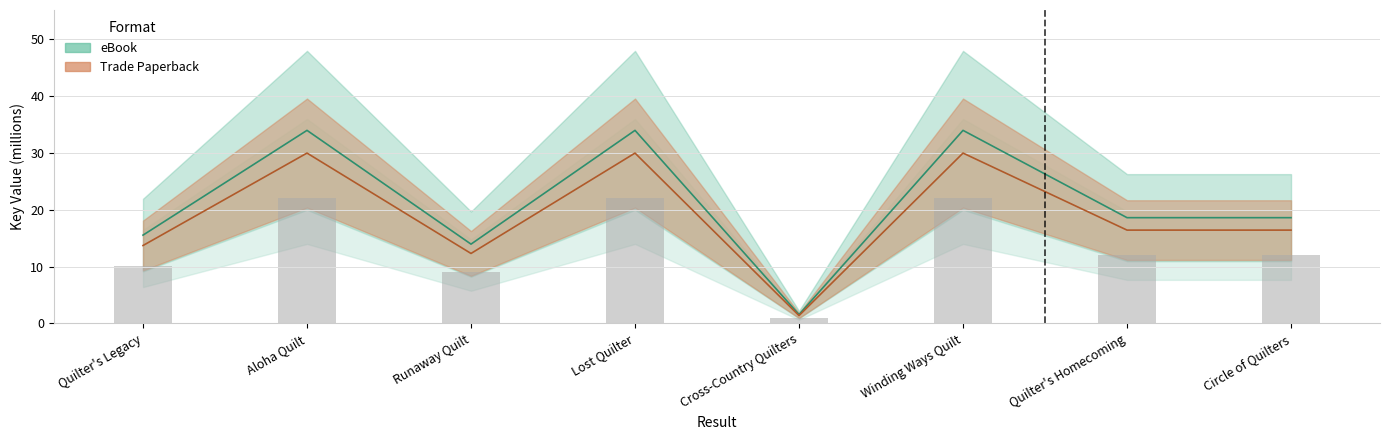

What is the label of the 8th bar from the right?

Quilter's Legacy